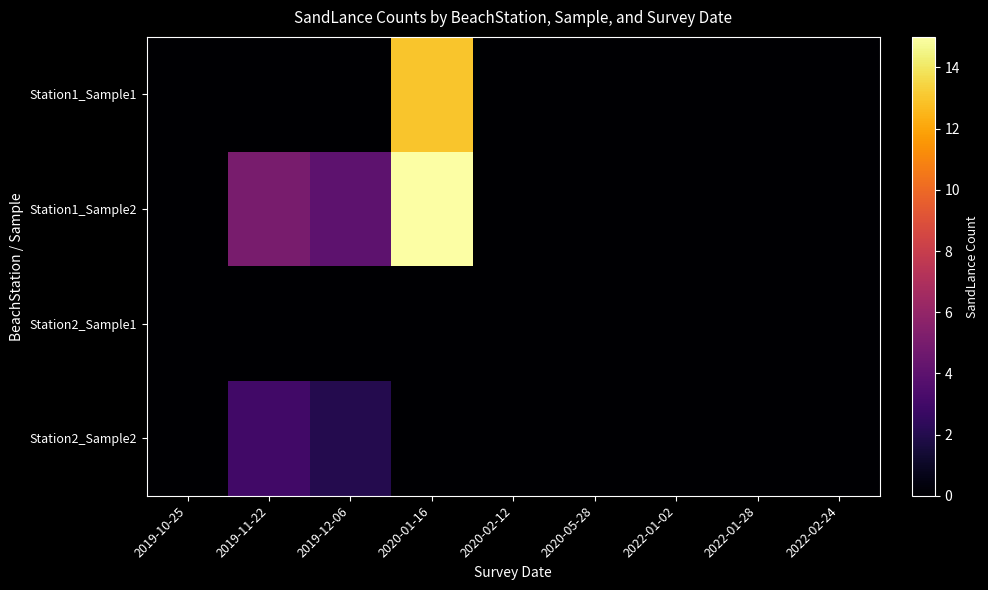

Rank the series by their average value, from lowest to highest.

Station2_Sample1, Station2_Sample2, Station1_Sample1, Station1_Sample2